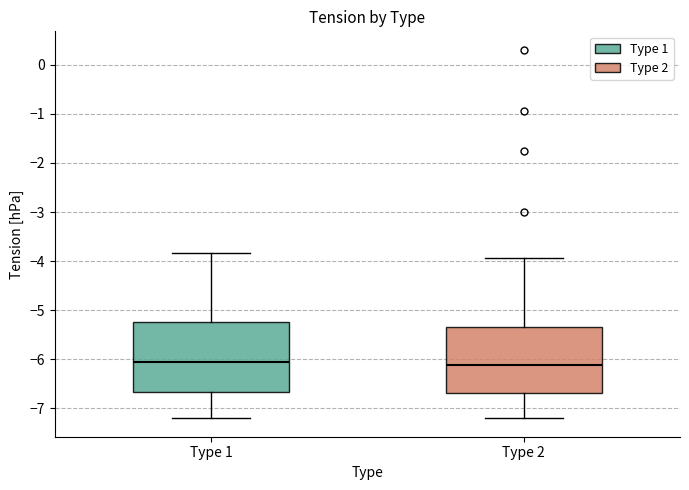

Where does the lower whisker of the box for Type 1 end on the y-axis? The values are not printed on the chart, so give them approximately, as read against the axis.

-7.2